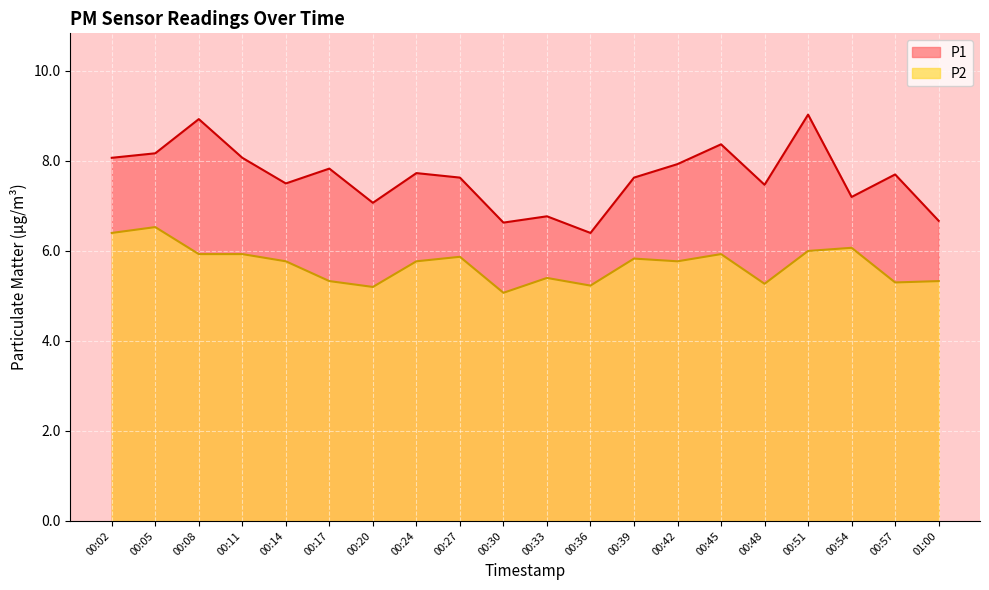

Is it true that P1 equals 7.1 at 00:20?

True